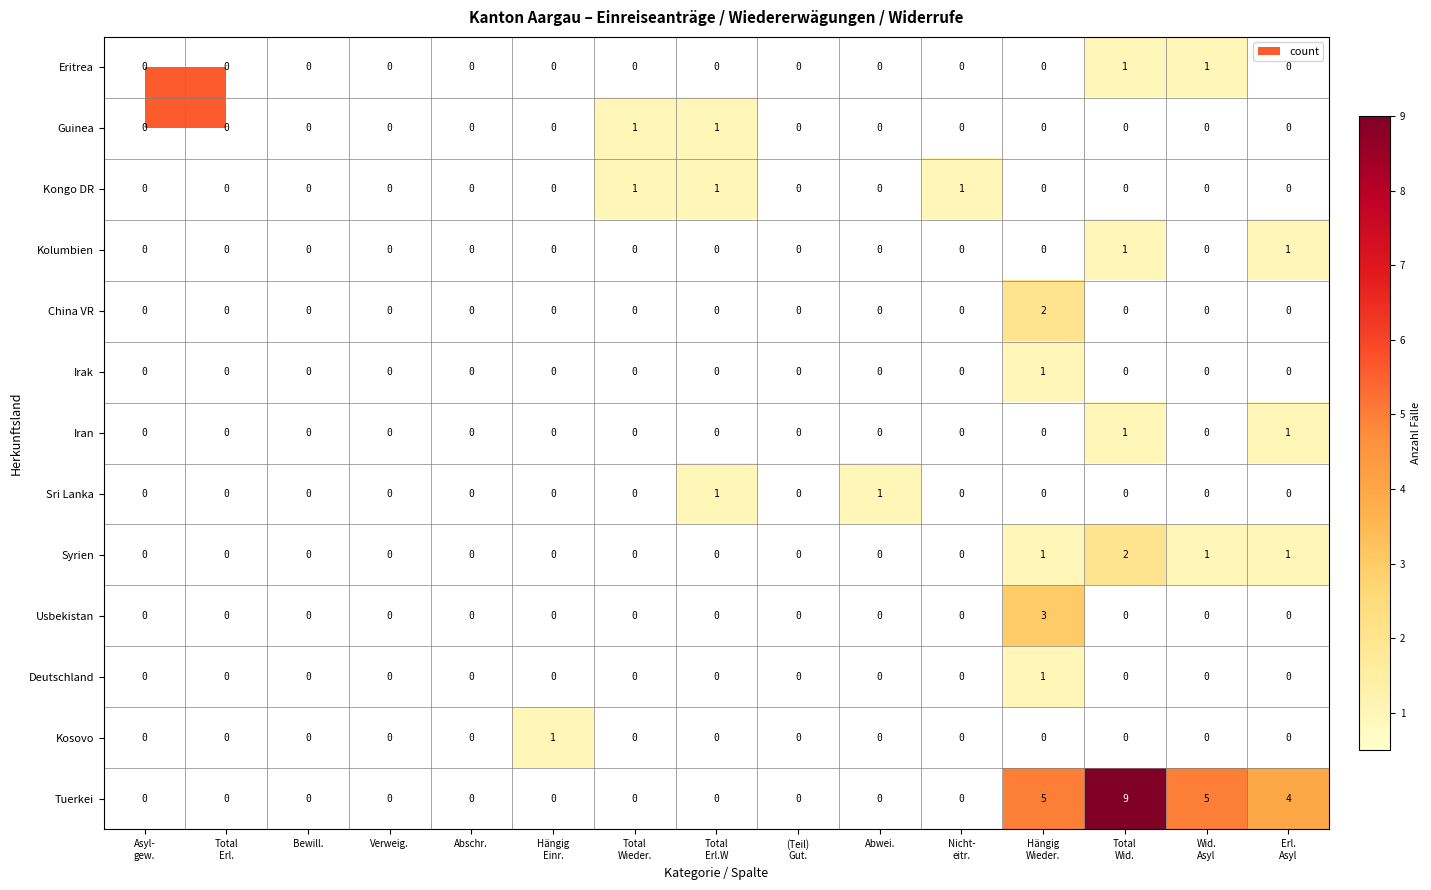

The value of Guinea at Abschr. is 1. True or false?

False